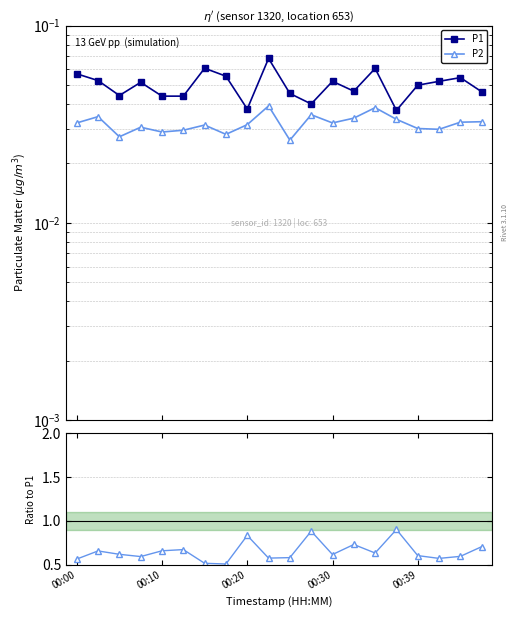

How many lines are shown in the chart?

2